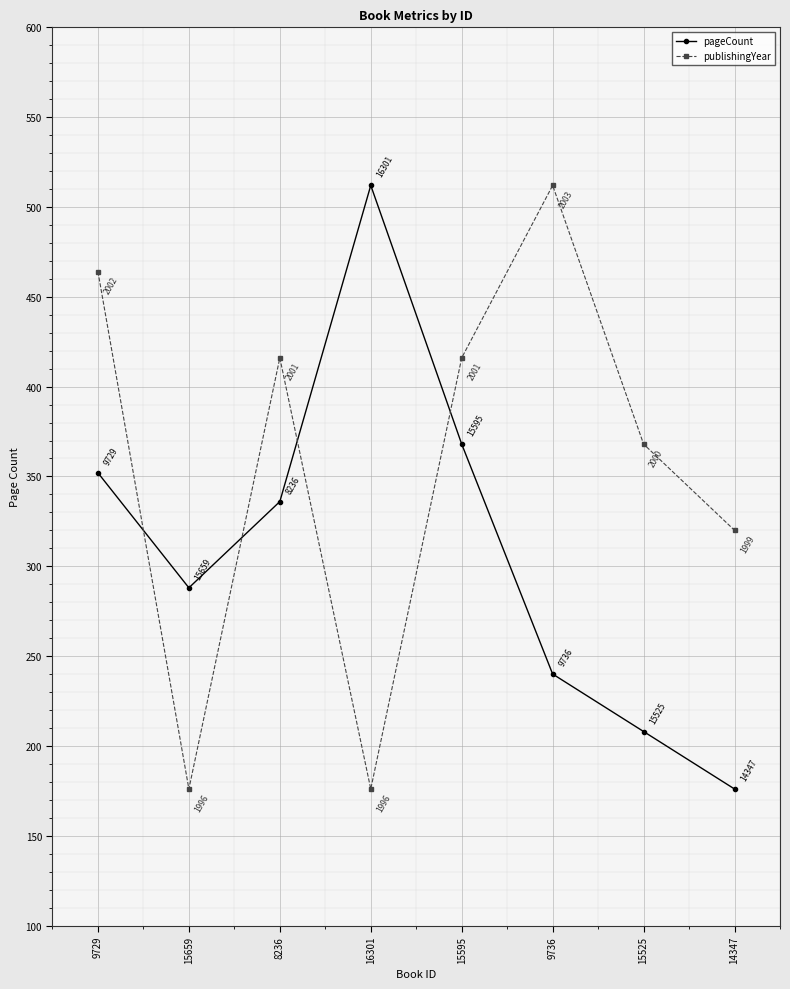

Is this an area chart (filled region under the line)?

No